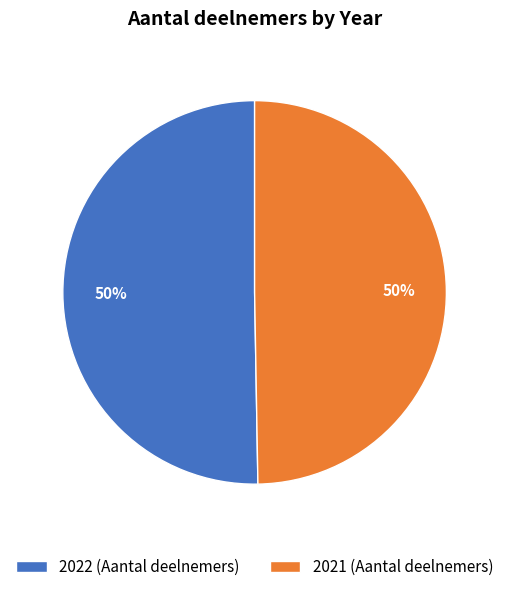

To the nearest percent, what is the average slice percentage?

50%